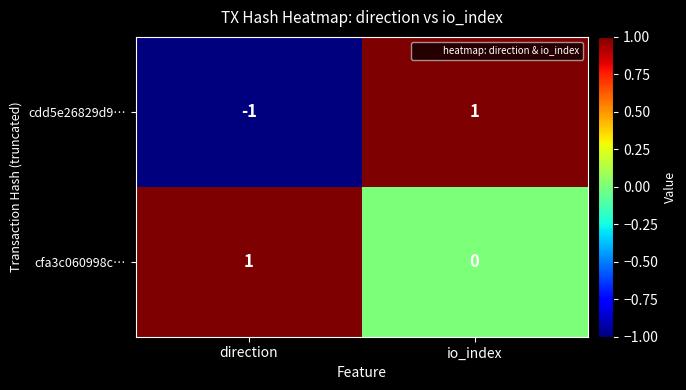

List the series in order of their overall mean, lowest first.

cdd5e26829d9…, cfa3c060998c…